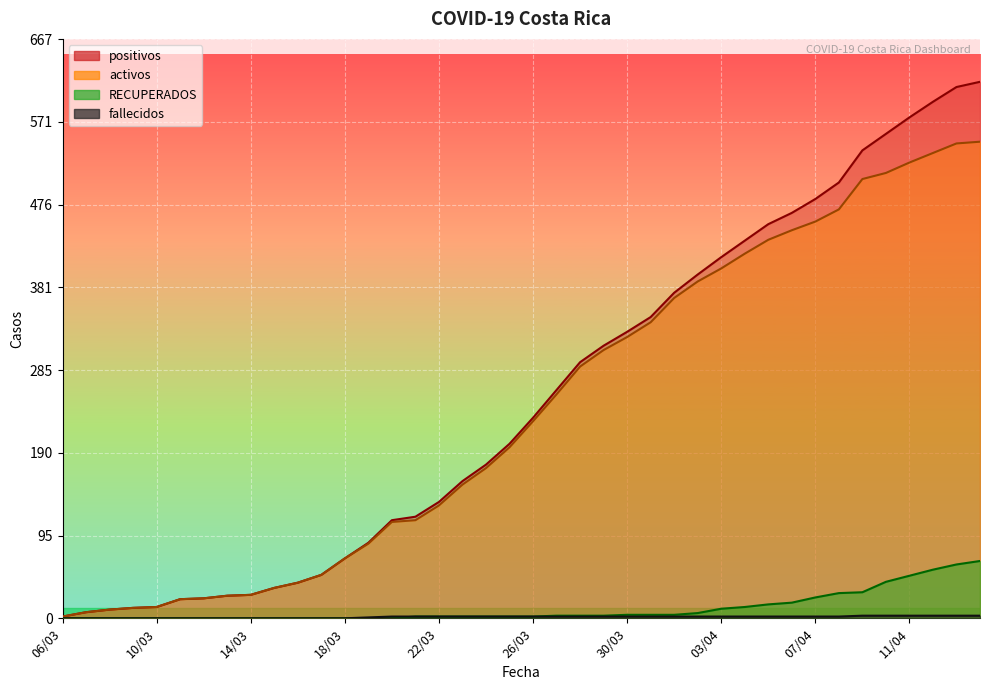

True or false: activos has a value of 31 at 20/03.

False